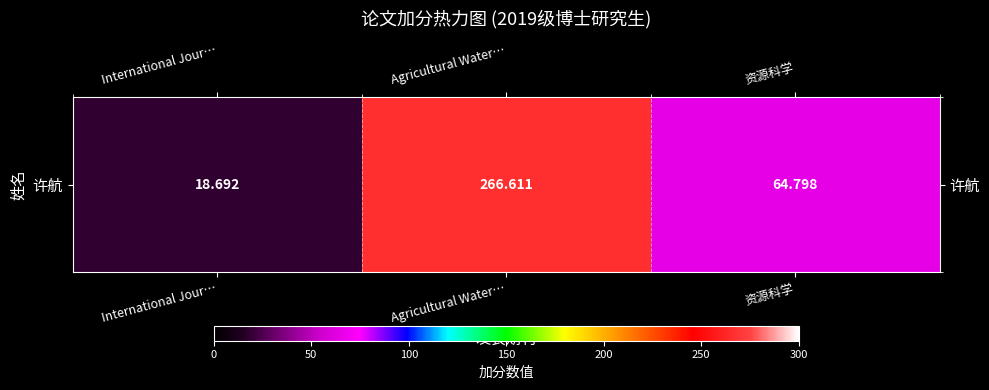

Which category has the highest value across all series?

Agricultural Water…